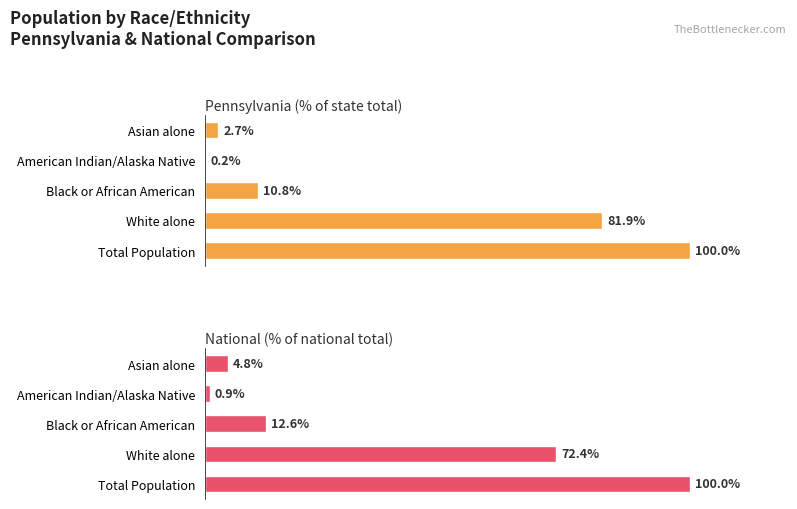

Which series changed the most between 0 and 1?

National (% of national total)